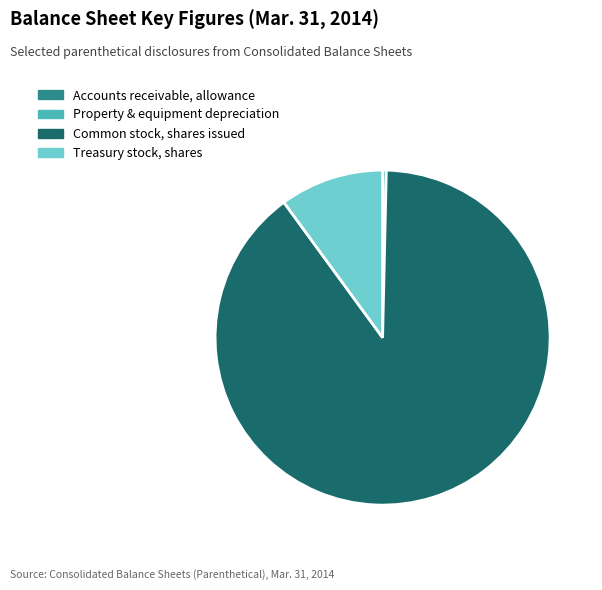

Is there any slice that represents more than half of the pie?

Yes